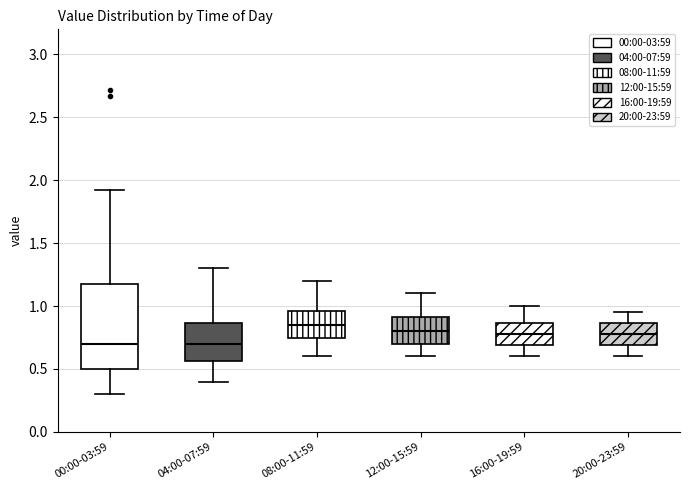

Which box is the tallest, from its lower edge to its upper edge?

00:00-03:59